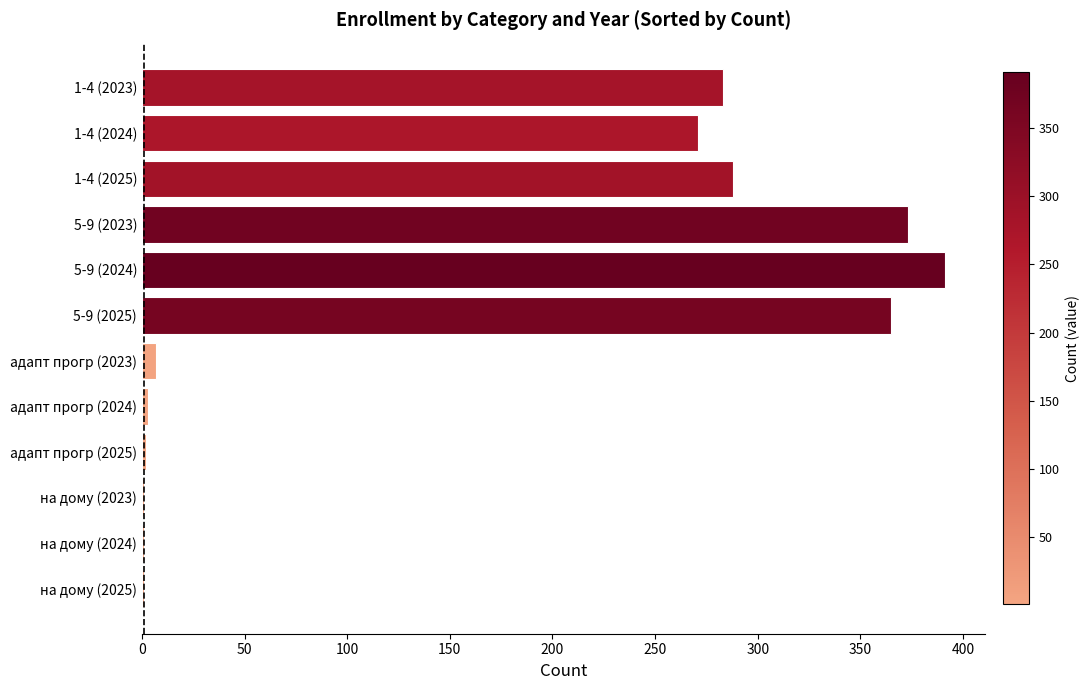

Is it true that the value at 1-4 (2023) is 507?

False